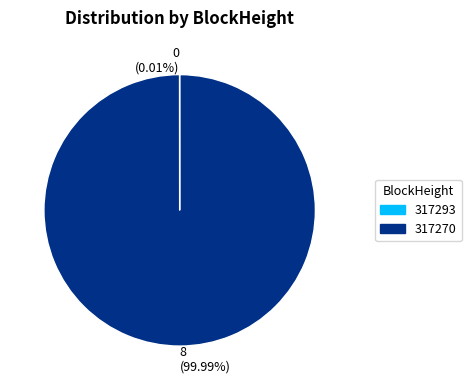

Which slice is the largest?

8 (99.99%)